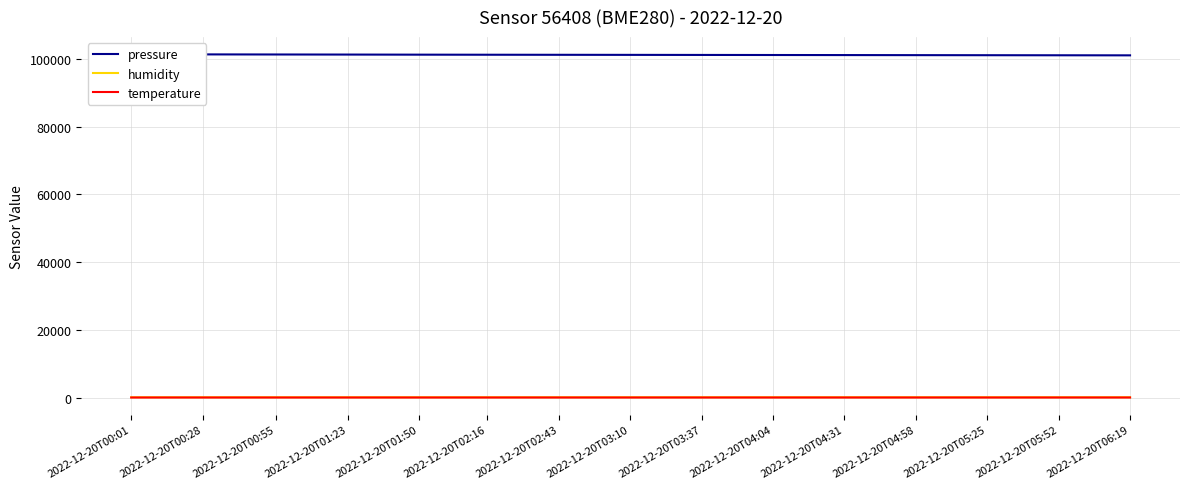

What is the difference between the highest and lowest values at 2022-12-20T06:19?

101020.2